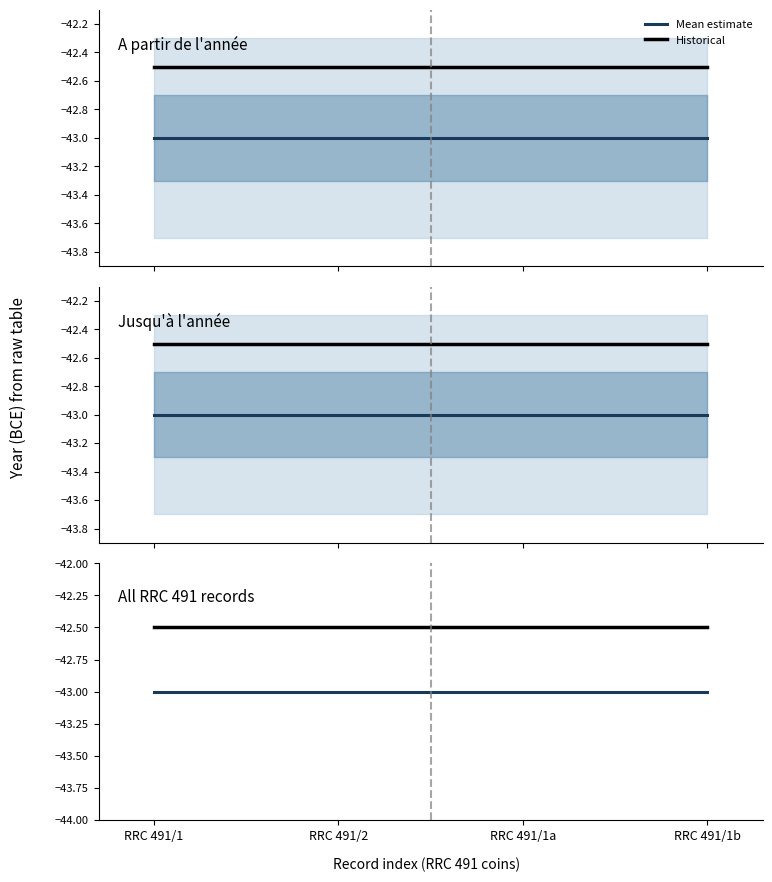

What is the greatest value displayed?

-42.5